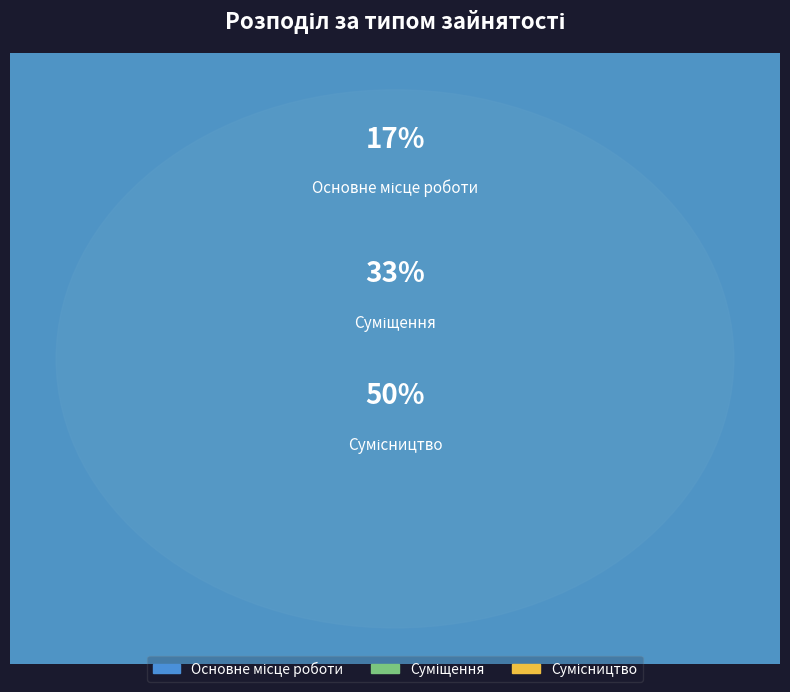

Which slice is the smallest?

Основне місце роботи